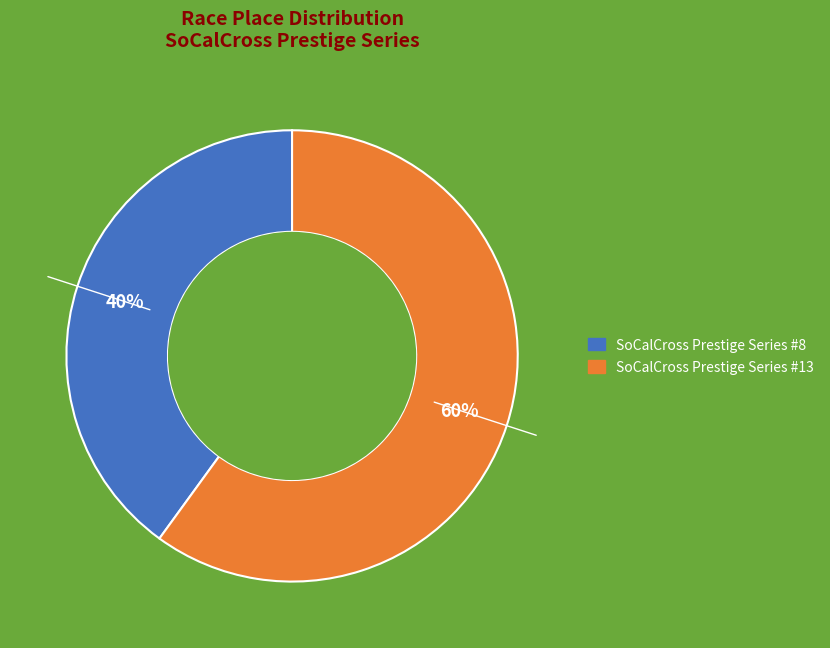

What percentage is the SoCalCross Prestige Series #13 slice, to the nearest percent?

60%